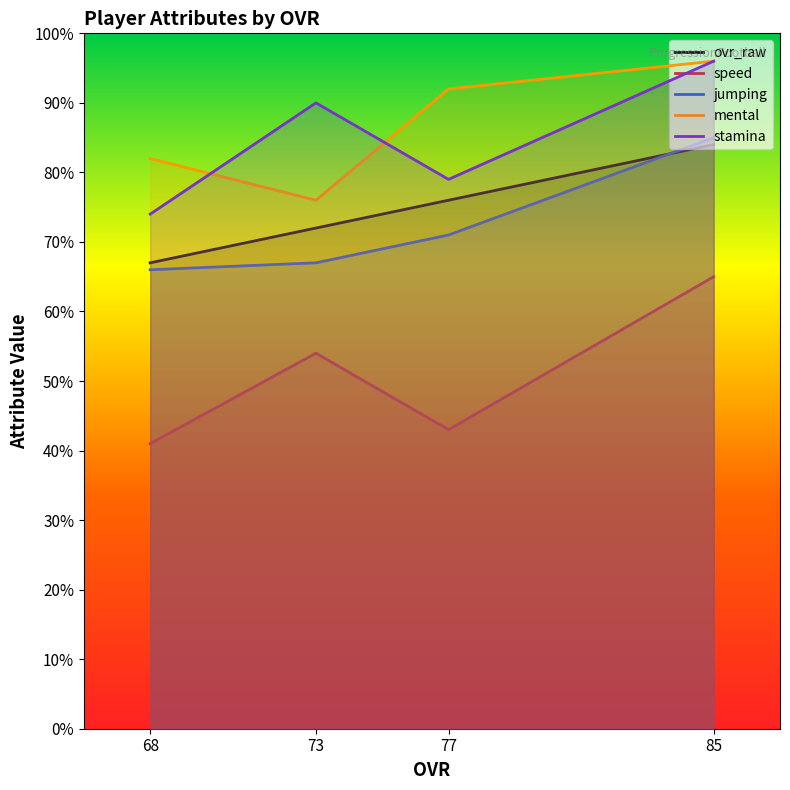

Rank the series by their maximum value, from lowest to highest.

speed, ovr_raw, jumping, mental, stamina